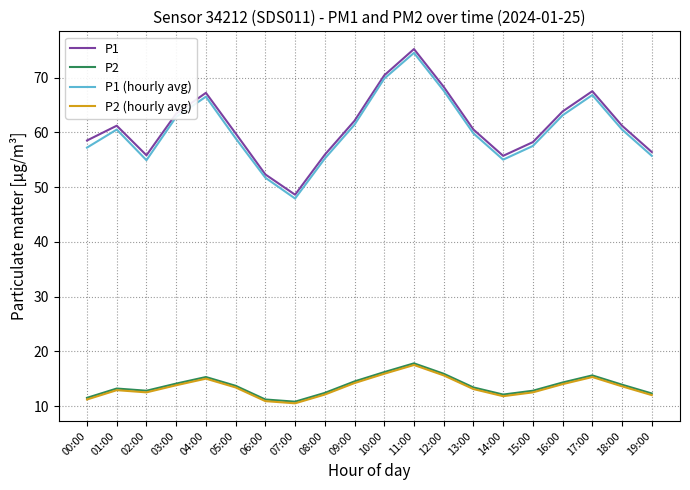

True or false: P2 (hourly avg) has more than 0 points higher than both neighbors.

True